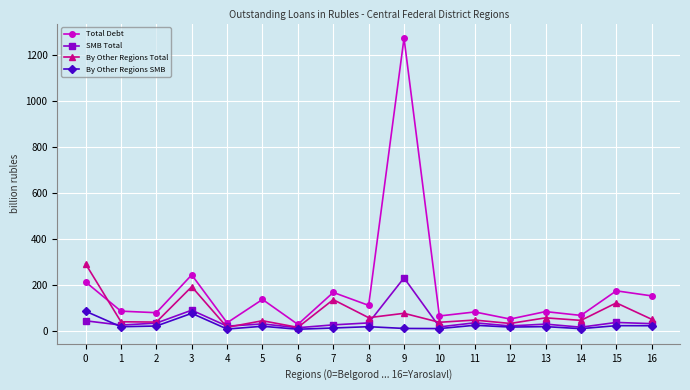

True or false: By Other Regions SMB has more than 1 interior local peaks.

True